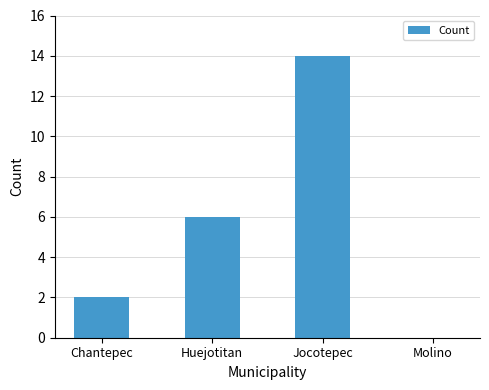

At which label is the value closest to 7?

Huejotitan